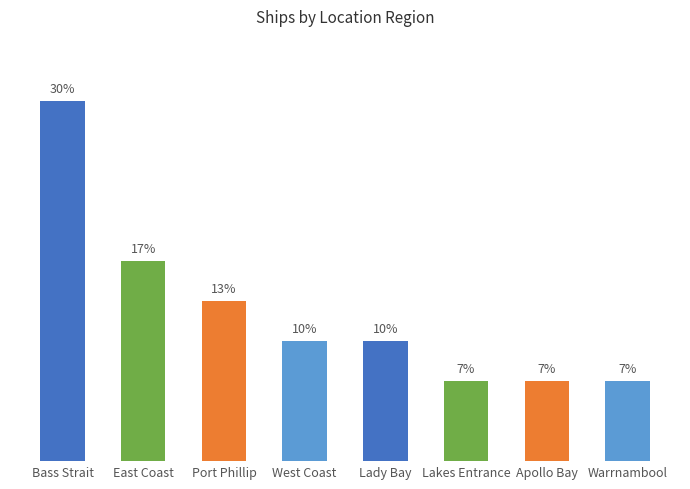

What position from the right is Port Phillip?

6